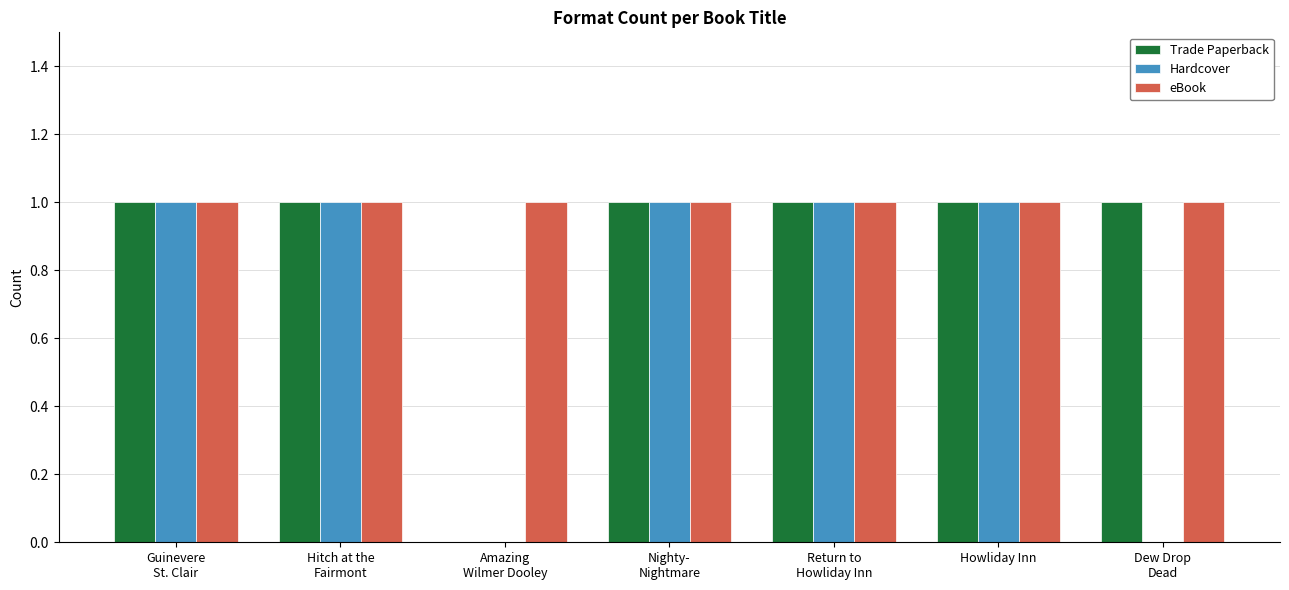

Reading left to right, what are all the values shown in this chart?

Trade Paperback: Guinevere
St. Clair=1	Hitch at the
Fairmont=1	Amazing
Wilmer Dooley=0	Nighty-
Nightmare=1	Return to
Howliday Inn=1	Howliday Inn=1	Dew Drop
Dead=1
Hardcover: Guinevere
St. Clair=1	Hitch at the
Fairmont=1	Amazing
Wilmer Dooley=0	Nighty-
Nightmare=1	Return to
Howliday Inn=1	Howliday Inn=1	Dew Drop
Dead=0
eBook: Guinevere
St. Clair=1	Hitch at the
Fairmont=1	Amazing
Wilmer Dooley=1	Nighty-
Nightmare=1	Return to
Howliday Inn=1	Howliday Inn=1	Dew Drop
Dead=1